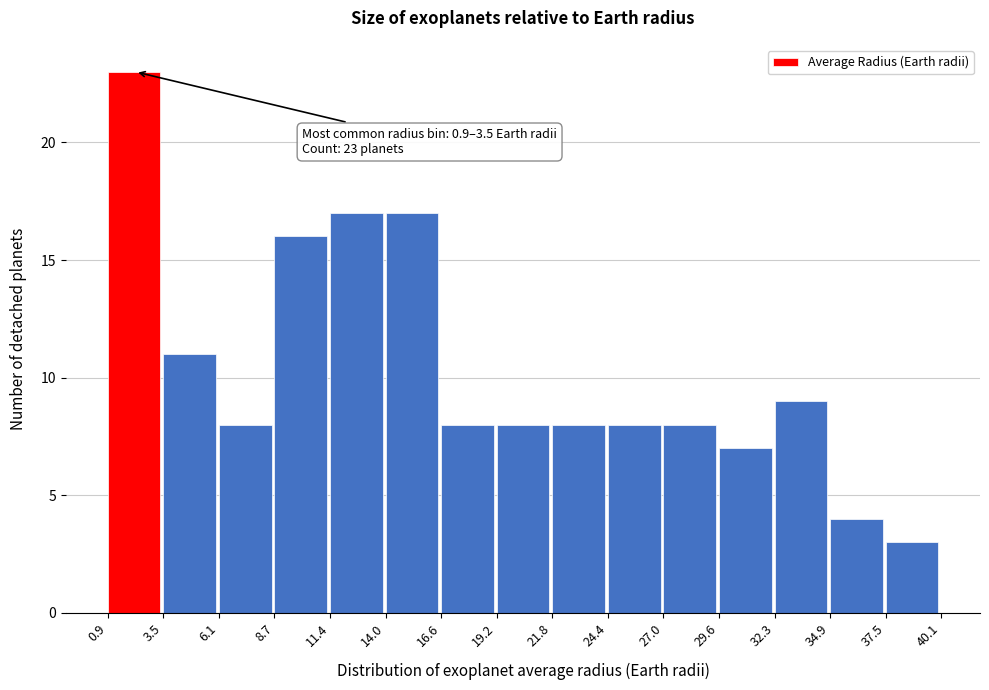

Which range on the x-axis has the tallest bar?

0.9 to 3.5